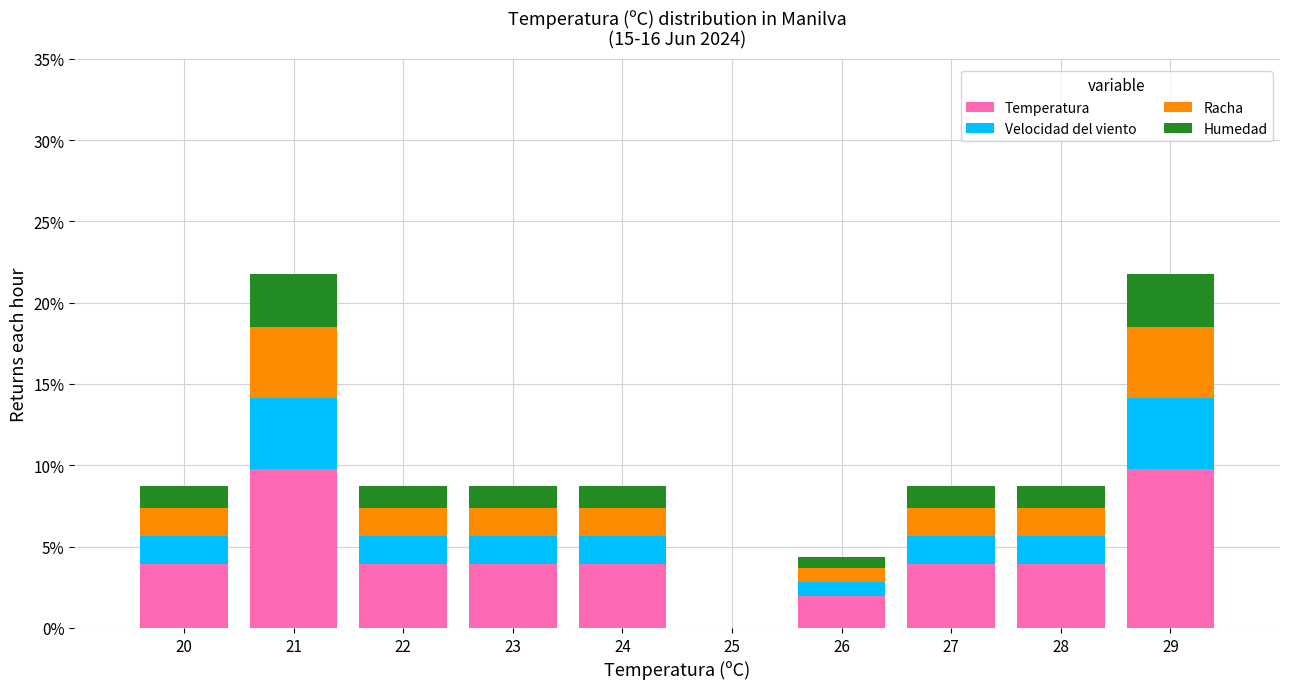

What are all the series names shown in the legend?

Temperatura, Velocidad del viento, Racha, Humedad